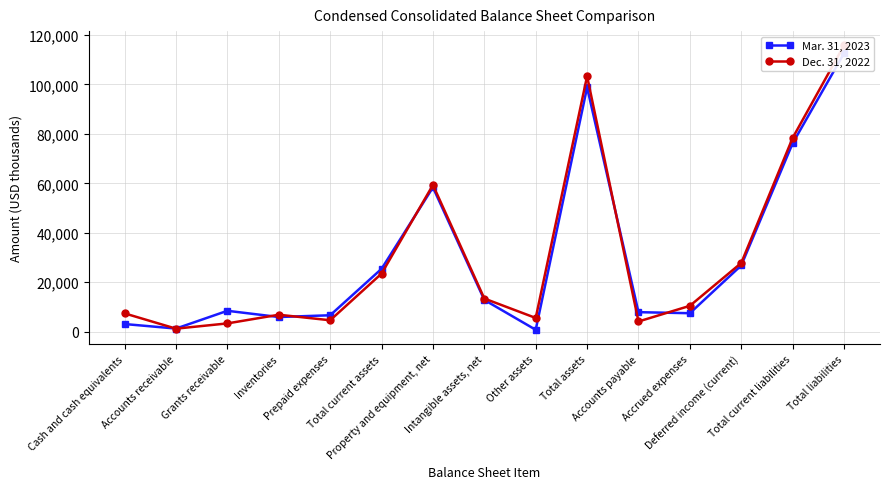

Where does the Dec. 31, 2022 series first go above 10468?

Total current assets